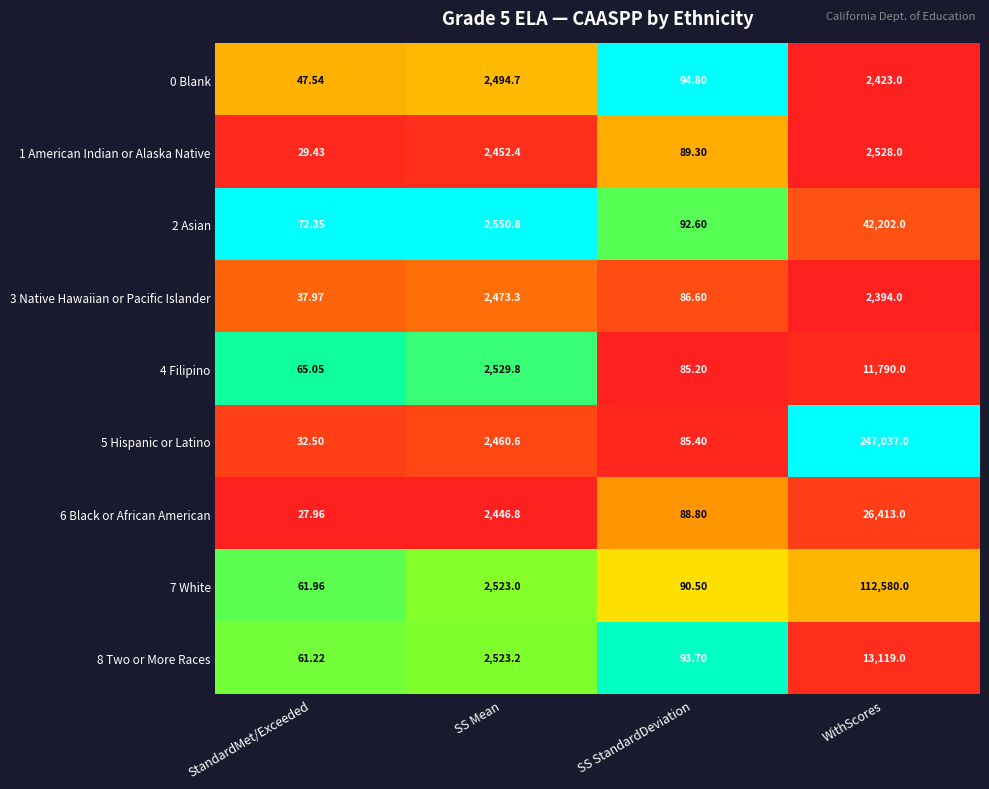

What is the spread (max minus min) of values at SS StandardDeviation?

9.6